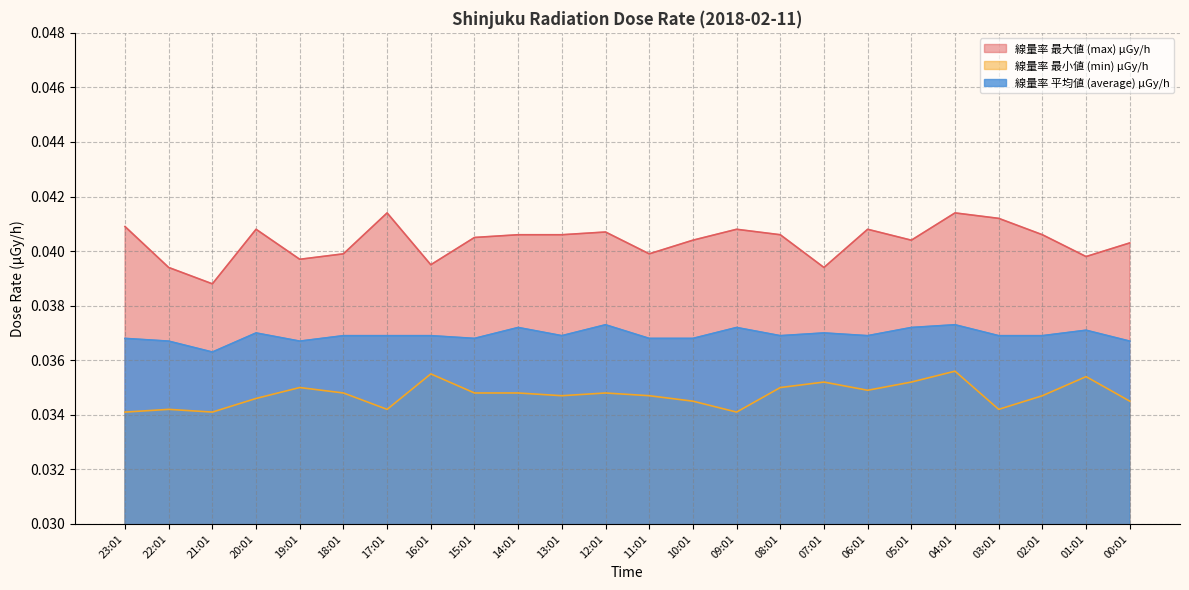

At which category is the sum across all series the highest?

04:01